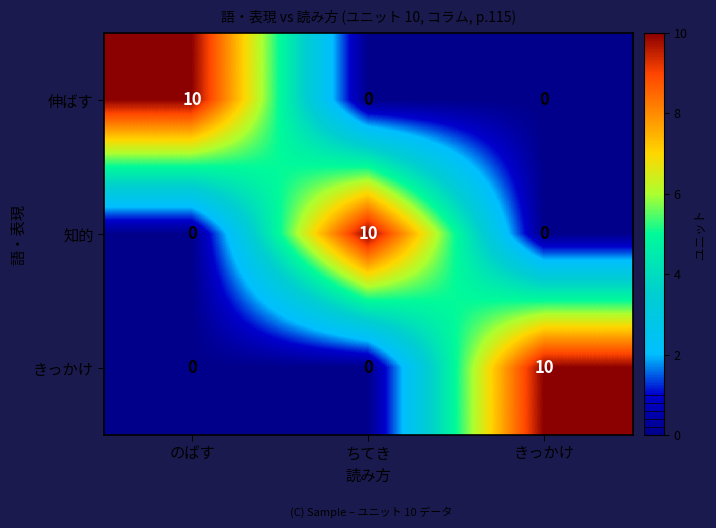

Reading left to right, extract all data points from this chart.

伸ばす: のばす=10	ちてき=0	きっかけ=0
知的: のばす=0	ちてき=10	きっかけ=0
きっかけ: のばす=0	ちてき=0	きっかけ=10